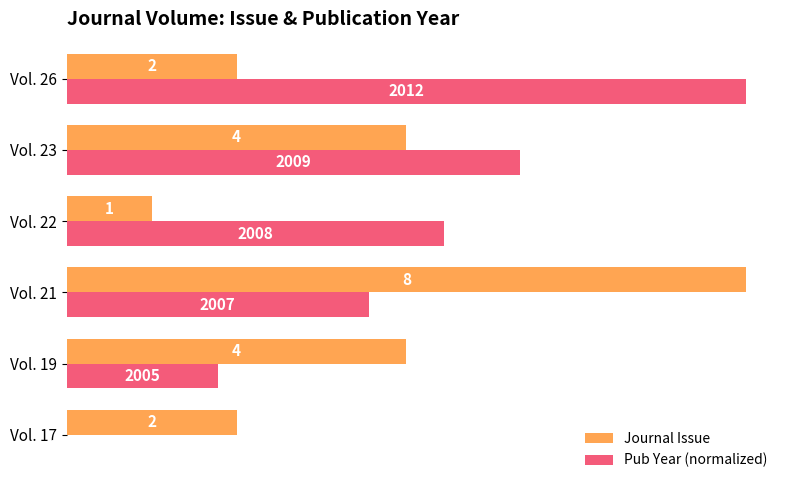

How many values in Pub Year (normalized) are above zero?

5